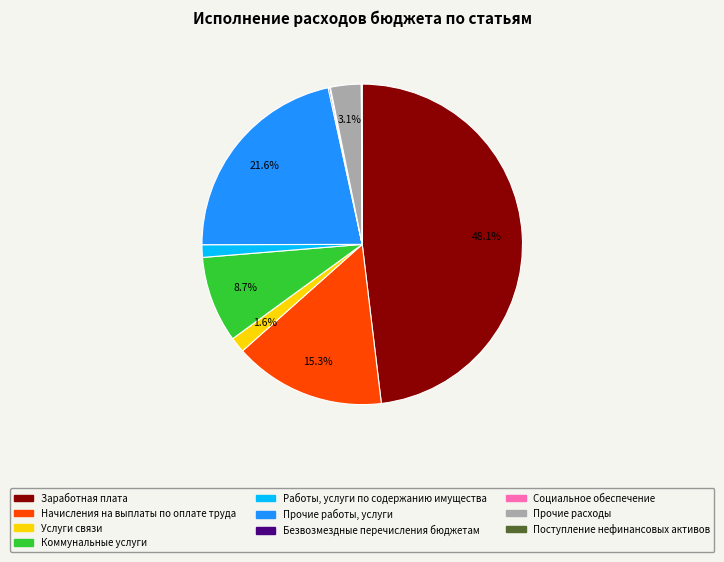

What portion of the pie excludes Начисления на выплаты по оплате труда?

84.7%